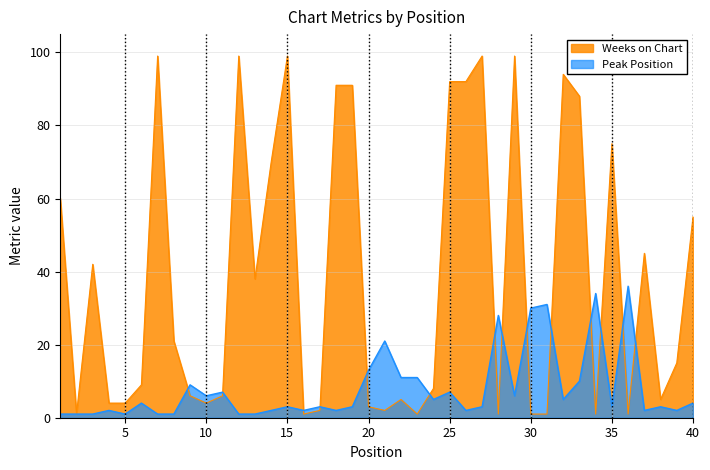

How many lines are shown in the chart?

2